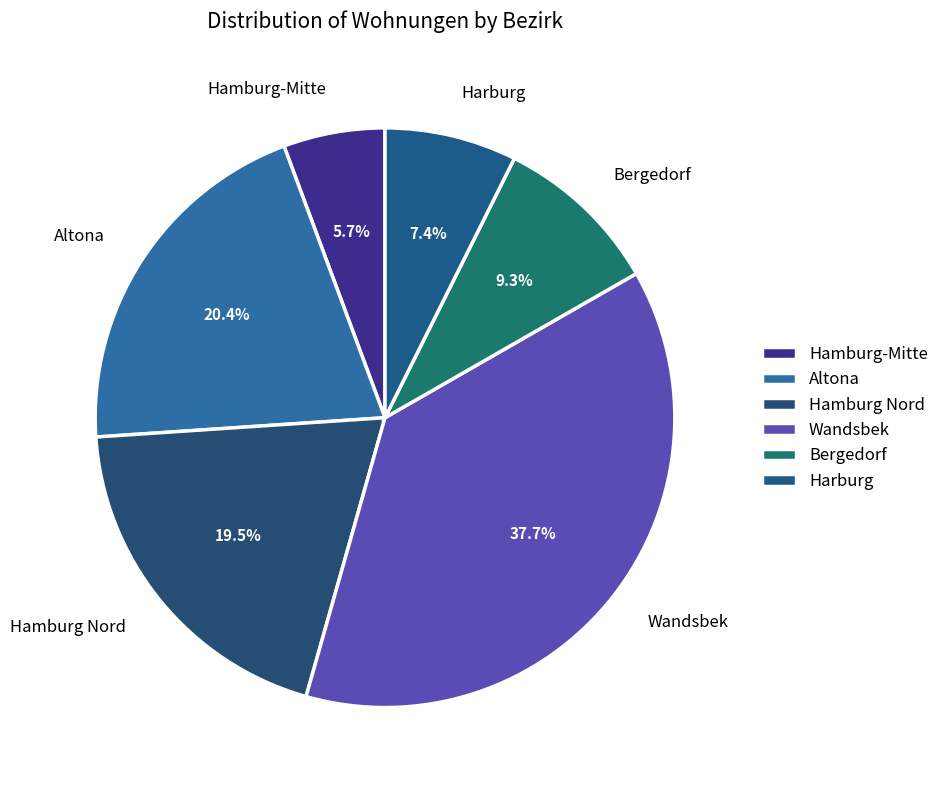

Which has a higher value, Hamburg-Mitte or Harburg?

Harburg